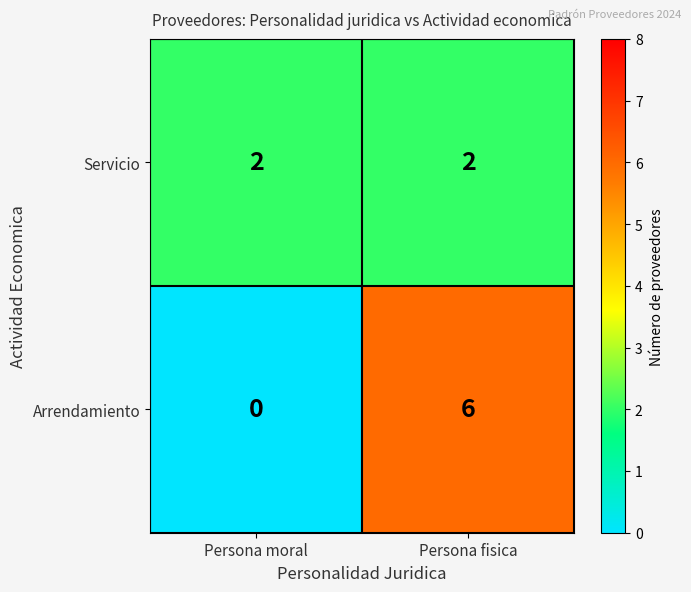

What is the greatest value displayed?

6